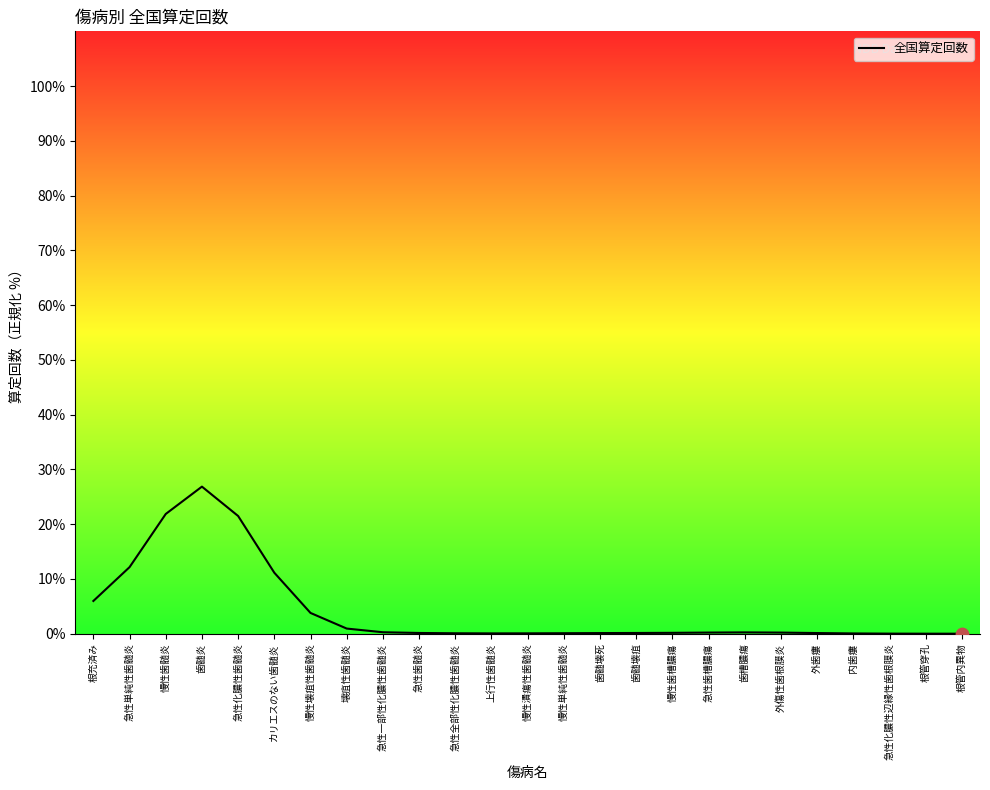

Approximately how many times larger is the value at 根充済み compared to 慢性壊疽性歯髄炎?

1.6